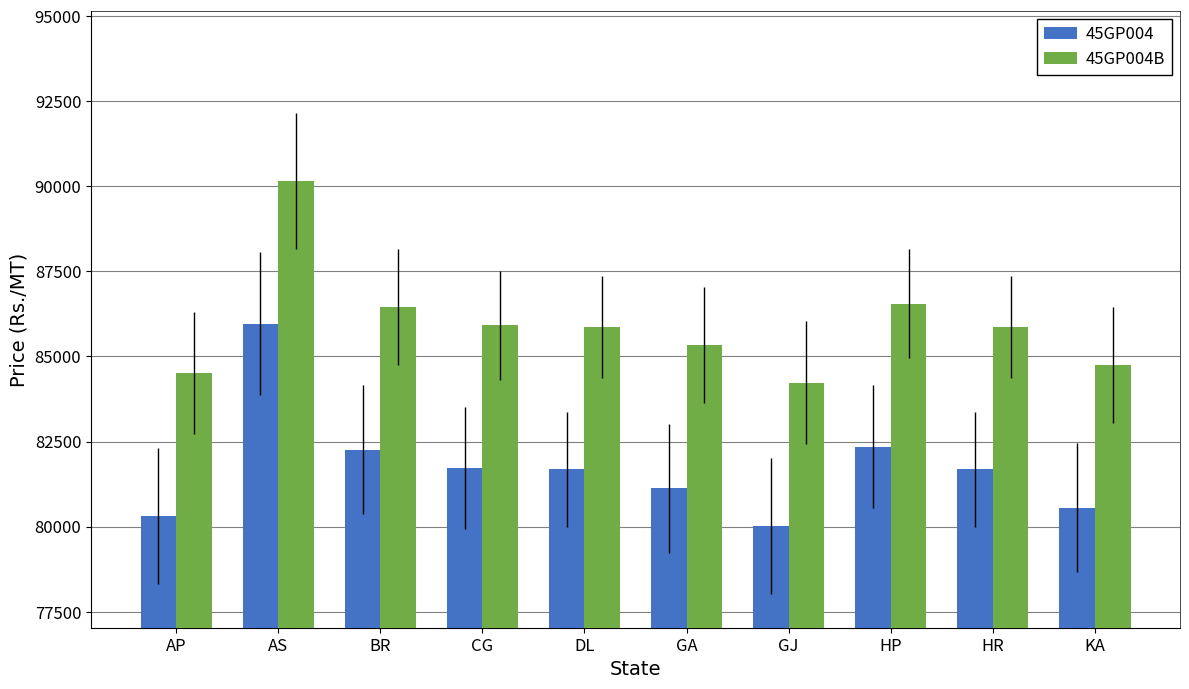

At which category is the sum across all series the highest?

AS